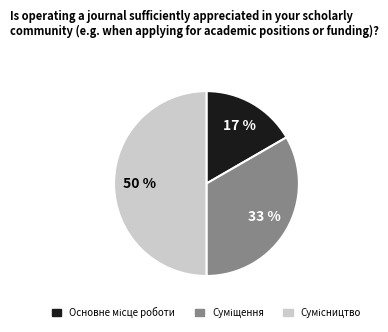

To the nearest percent, what is the difference between the largest and smallest slice percentages?

33%